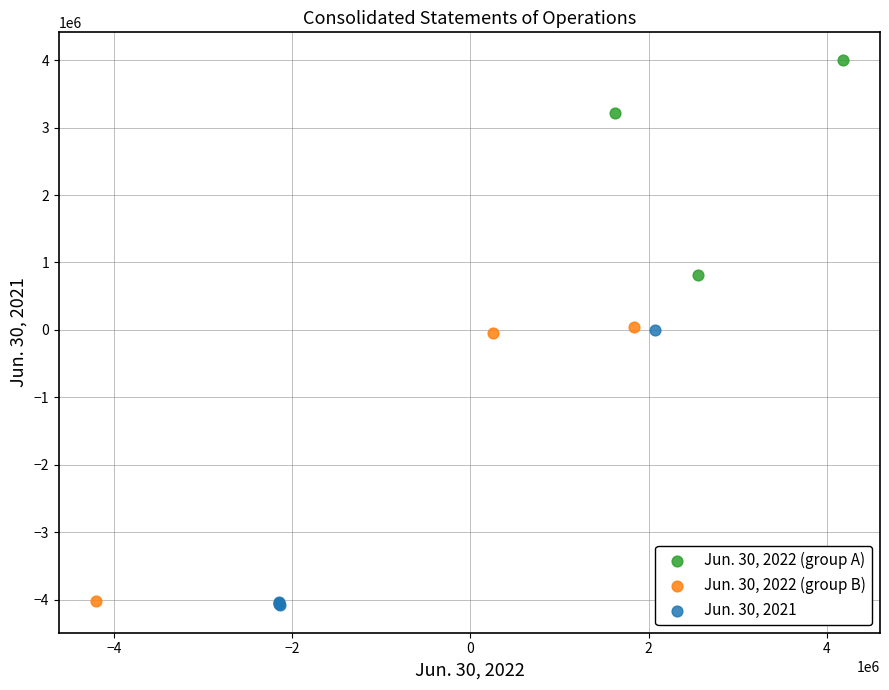

Which series contains the highest Y value?

Jun. 30, 2022 (group A)